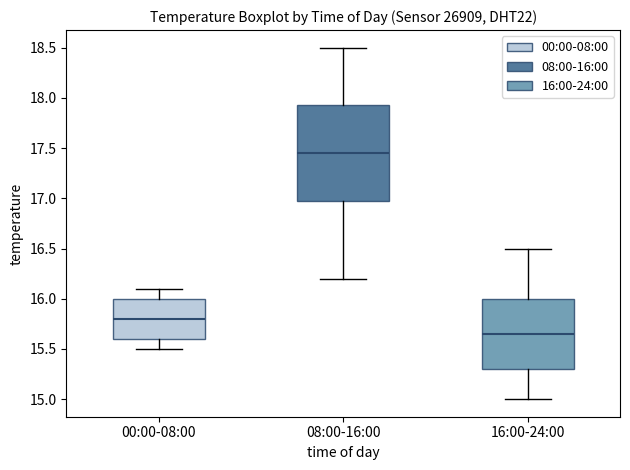

Reading left to right, transcribe this box plot: for each box, give where its median line is, the range the box spans, and where its two whiskers end, as read against the y-axis. The values are not printed on the chart, so give them approximately, as read against the axis.

00:00-08:00: median 15.80, box 15.60 to 16.00, whiskers 15.50 to 16.10
08:00-16:00: median 17.45, box 17.00 to 17.95, whiskers 16.20 to 18.50
16:00-24:00: median 15.65, box 15.30 to 16.00, whiskers 15.00 to 16.50